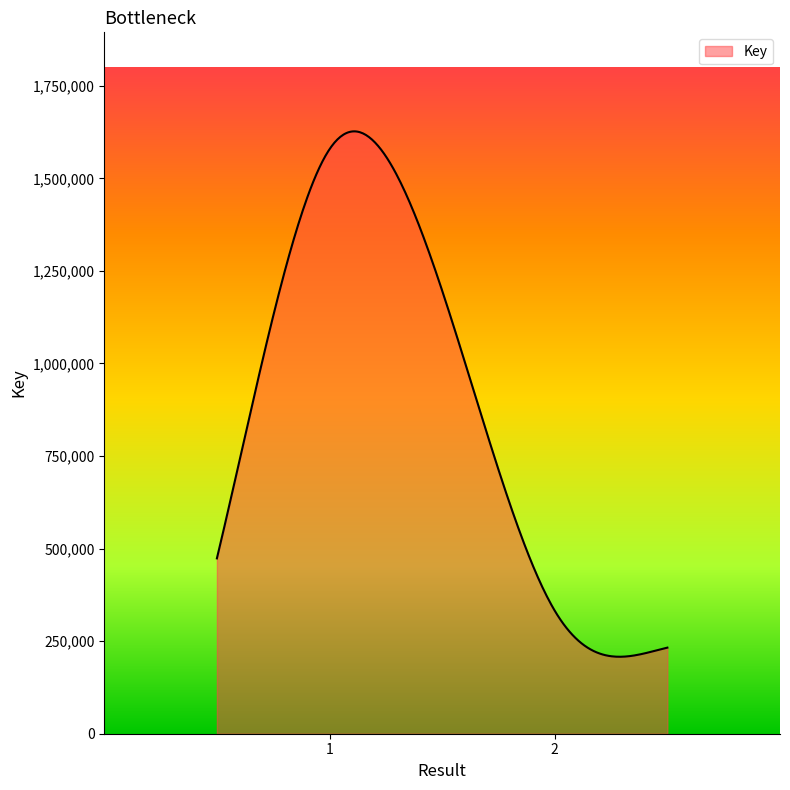

What is the maximum value shown in the chart?

1626948.1